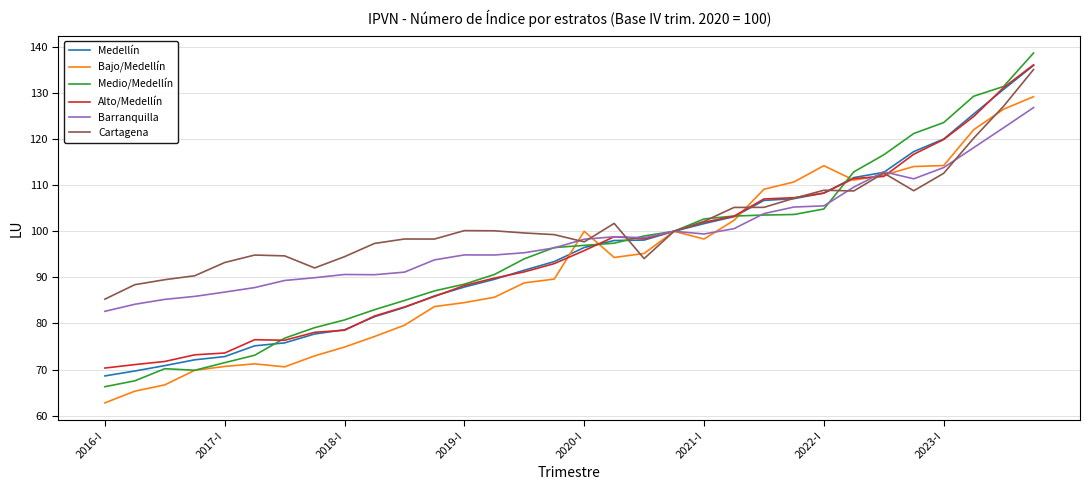

What is the greatest value displayed?

138.7